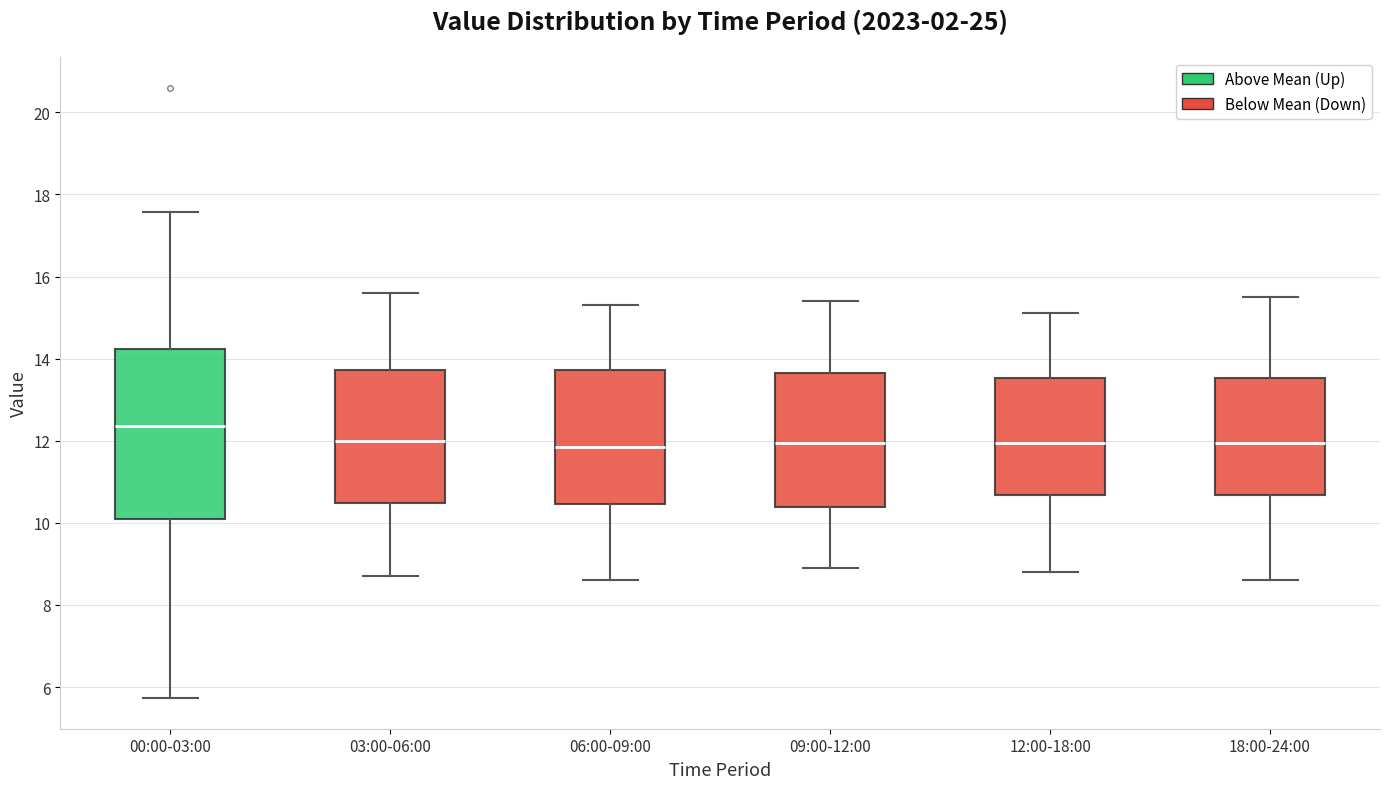

Which box's median line is the highest?

00:00-03:00